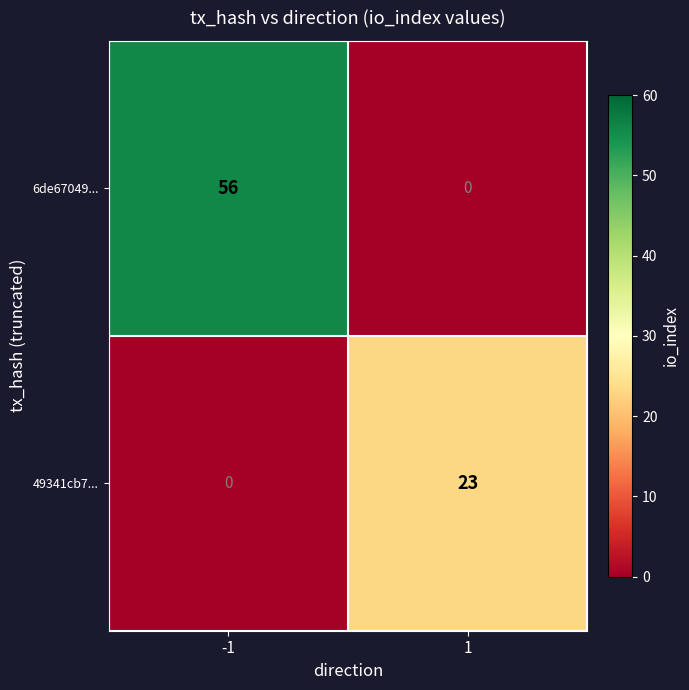

What is the greatest value displayed?

56